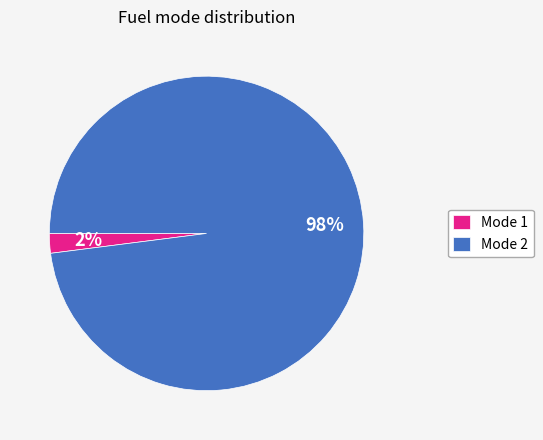

Do Mode 2 and Mode 1 together represent more than half of the pie?

Yes